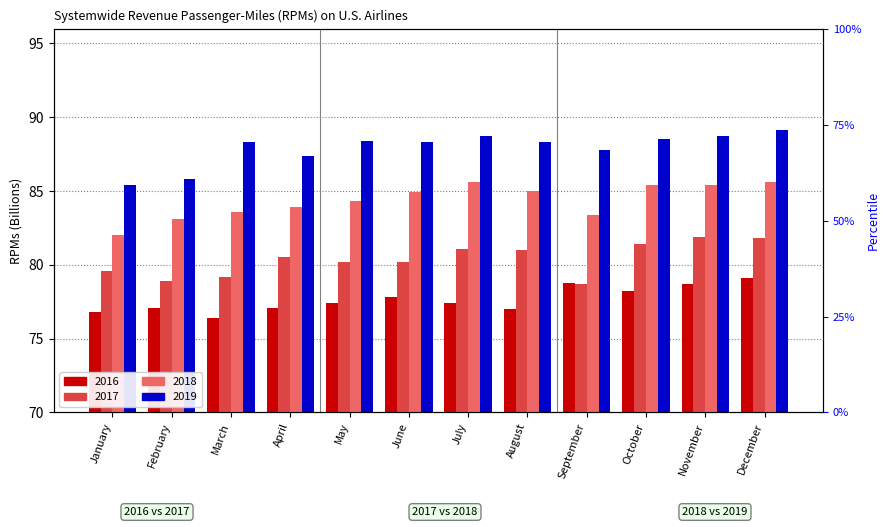

Where does the 2019 series first go above 88?

March